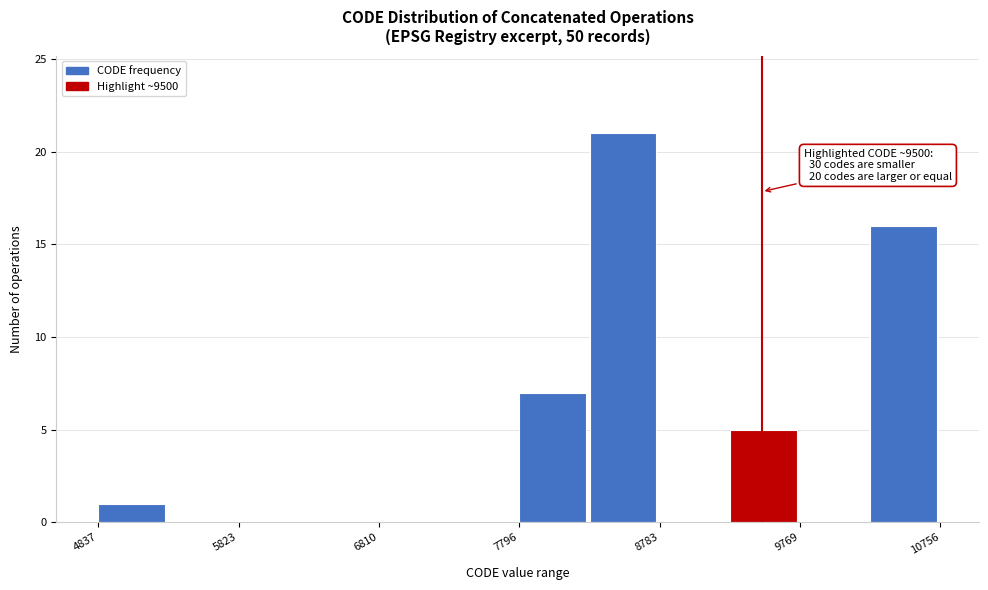

Which range on the x-axis has the tallest bar?

8300 to 8800